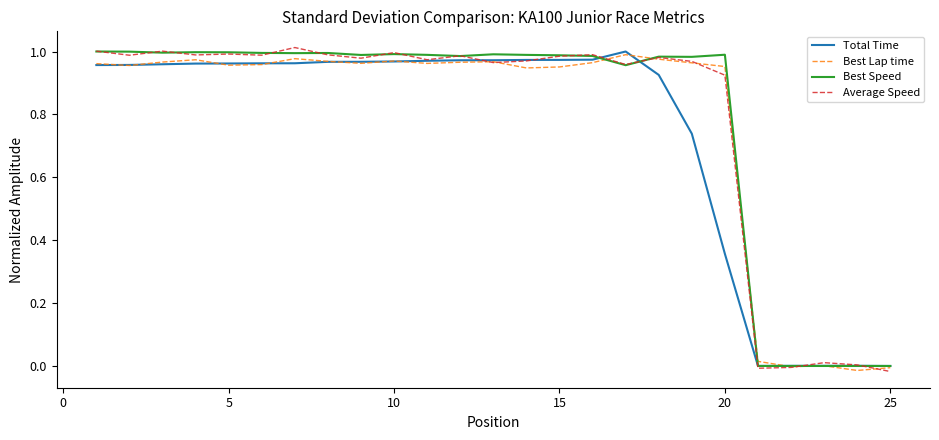

What is the highest value of the Total Time series?

1.0